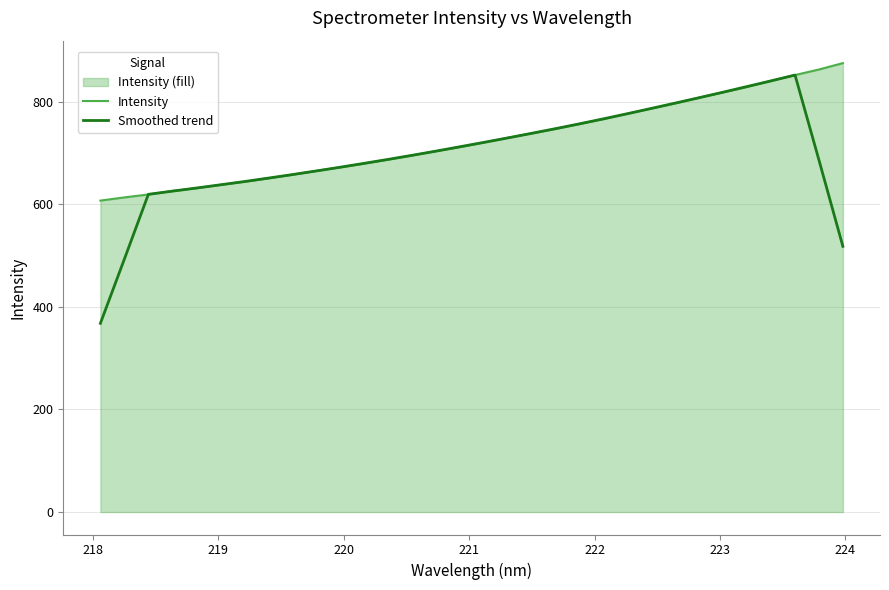

Which series has the largest range (max minus min)?

Smoothed trend